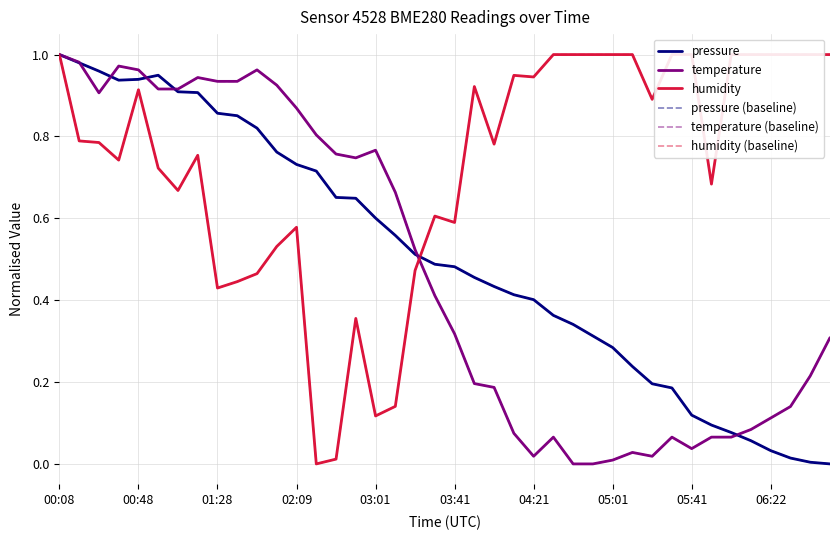

What is the difference between the humidity values at 34 and 22?

0.2